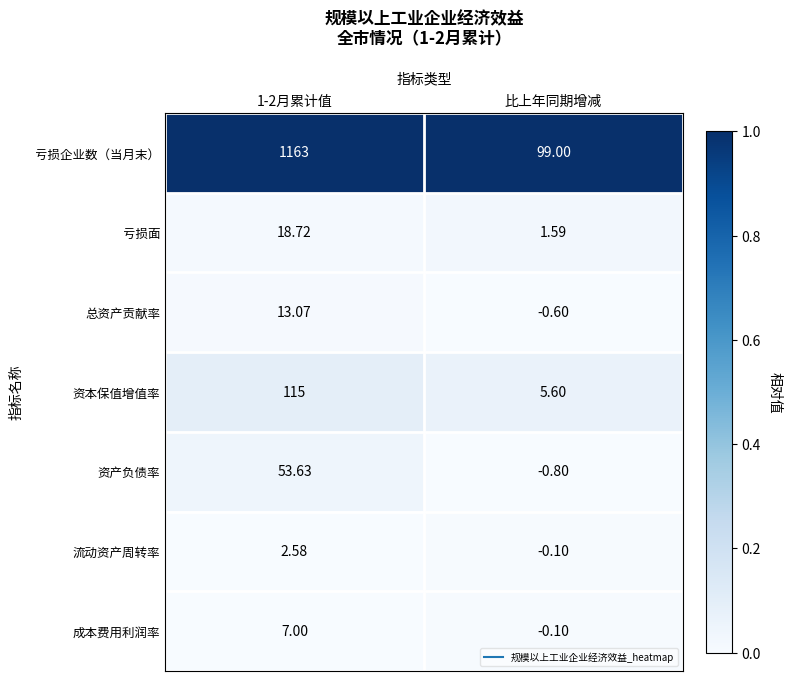

What is the total value across all series at 1-2月累计值?

1373.0